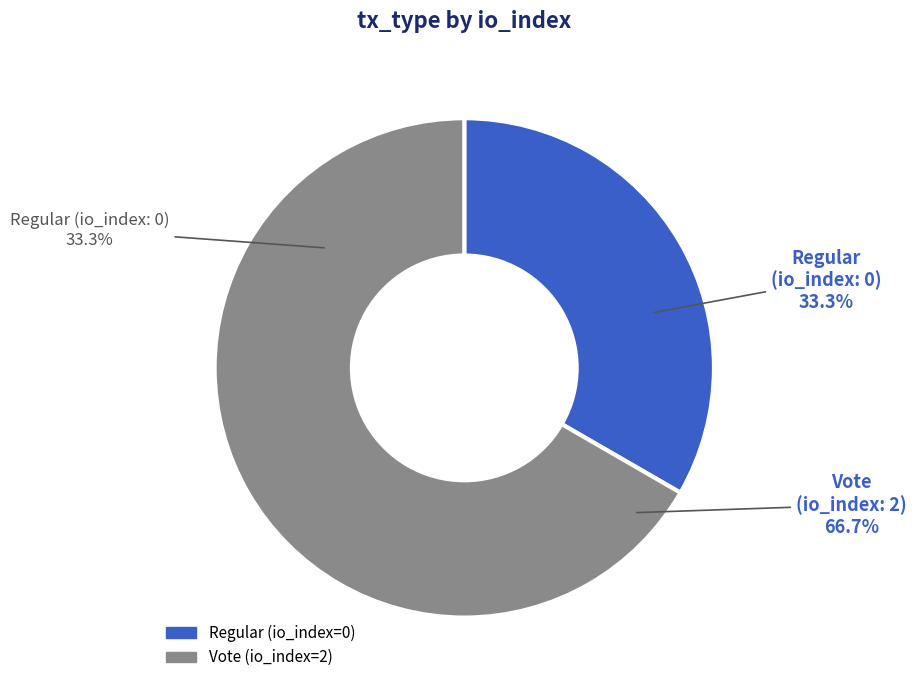

To the nearest percent, what is the average slice percentage?

50%